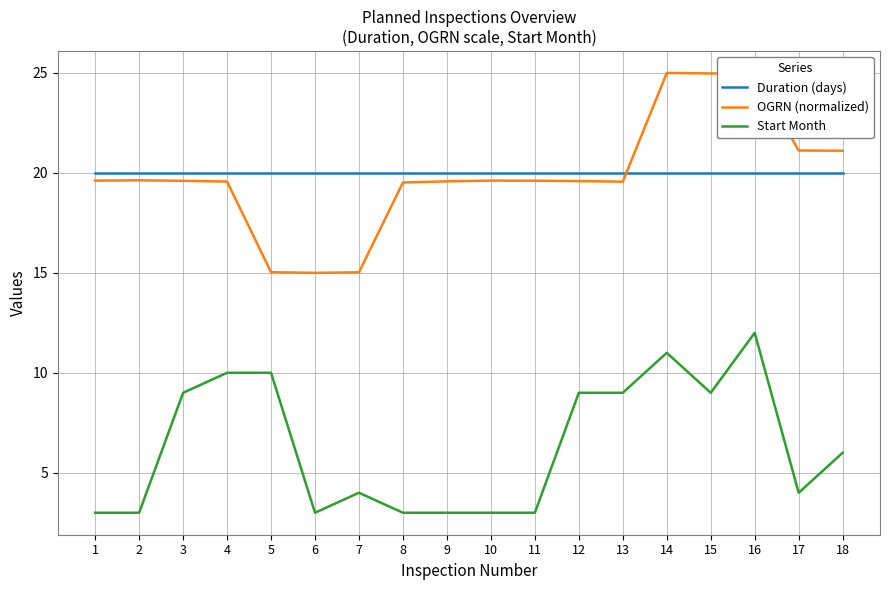

True or false: Start Month and Duration (days) intersect in this chart.

False